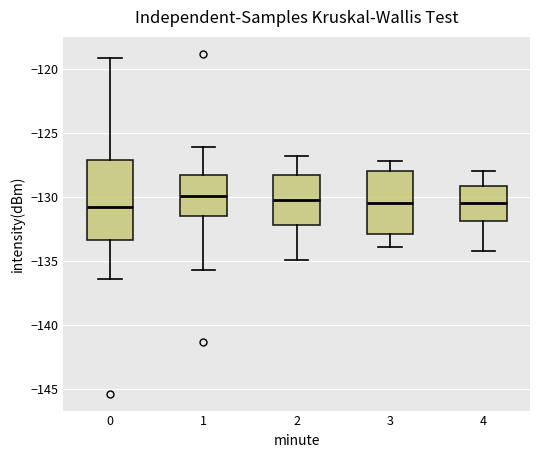

Comparing the boxes themselves (not the whiskers), which one is the tallest?

0